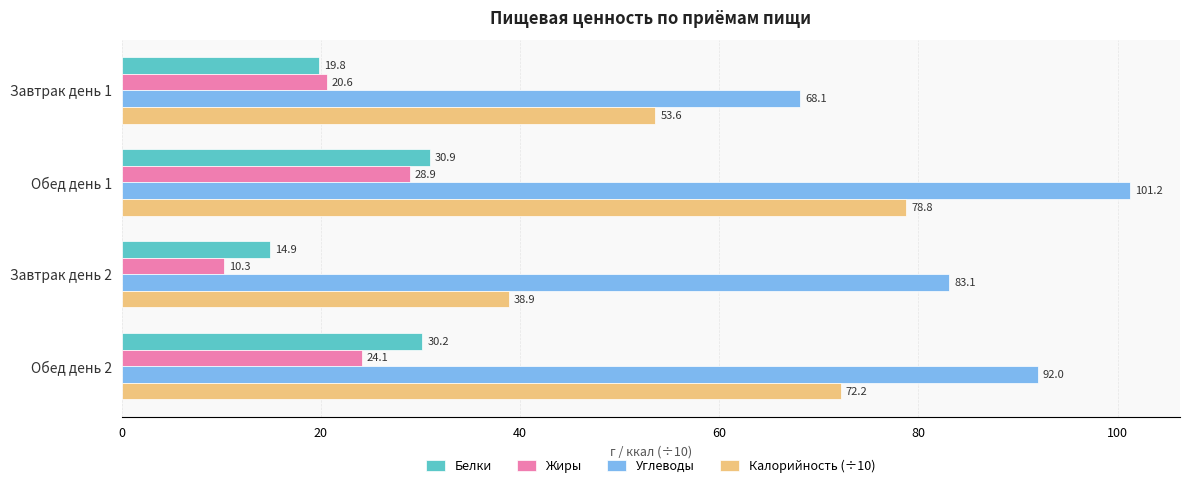

Rank the series at Обед день 2 from lowest to highest value.

Жиры, Белки, Калорийность (÷10), Углеводы